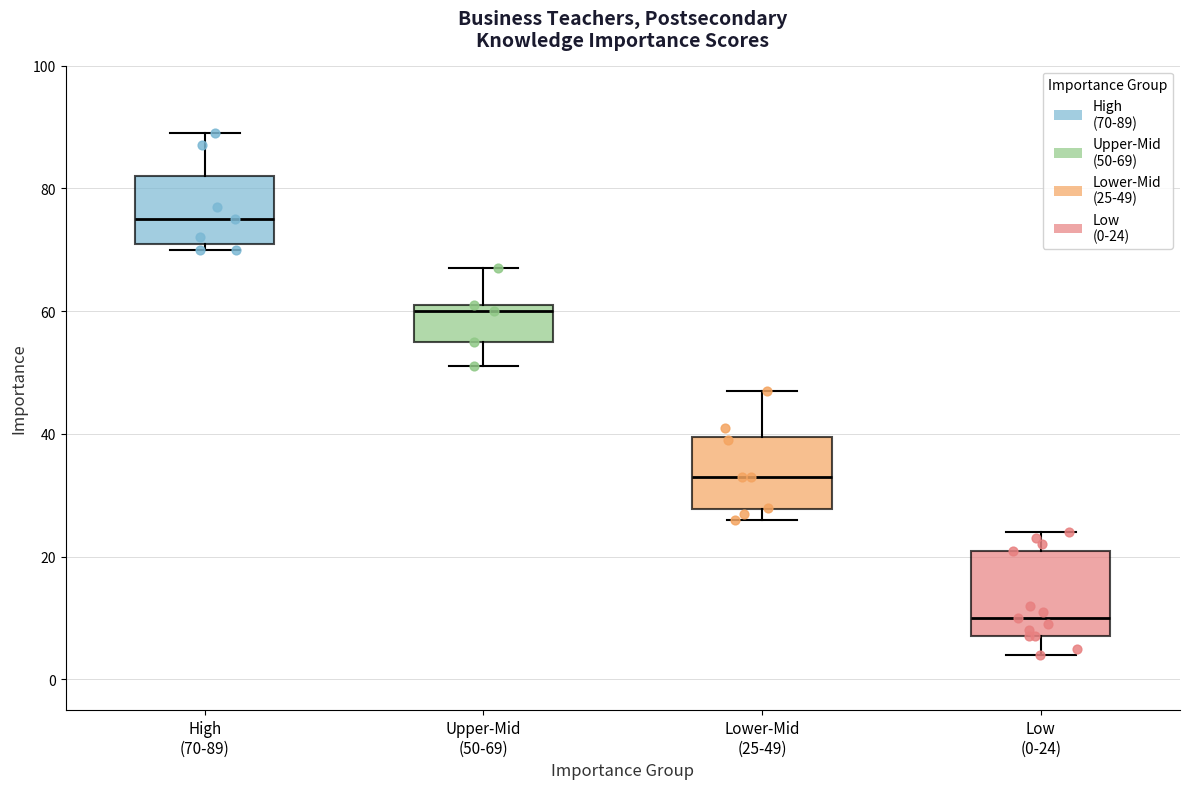

Where does the median line of the box for Low (0-24) sit on the y-axis? The values are not printed on the chart, so give them approximately, as read against the axis.

10